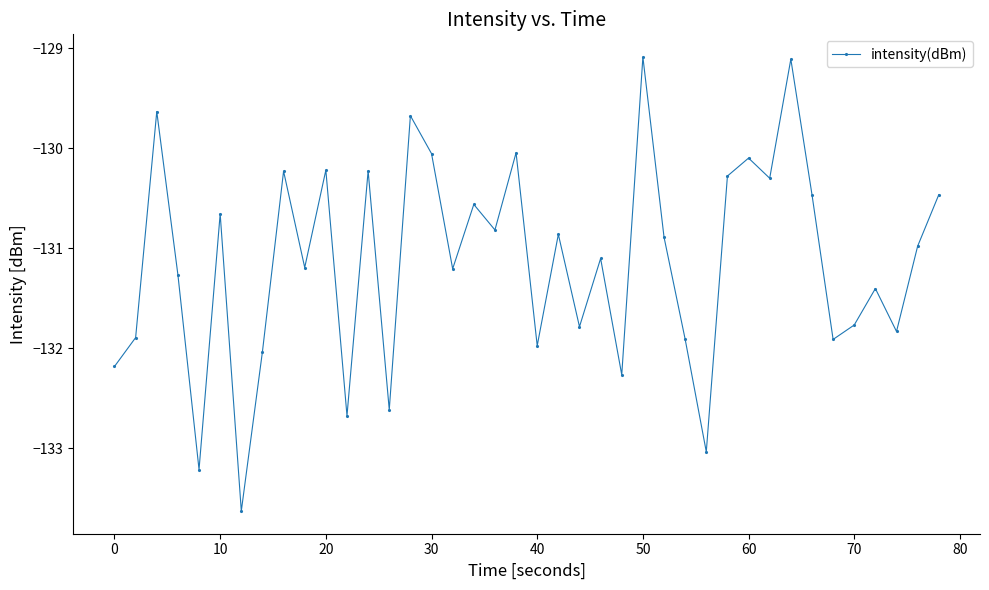

What is the maximum value shown in the chart?

-129.1